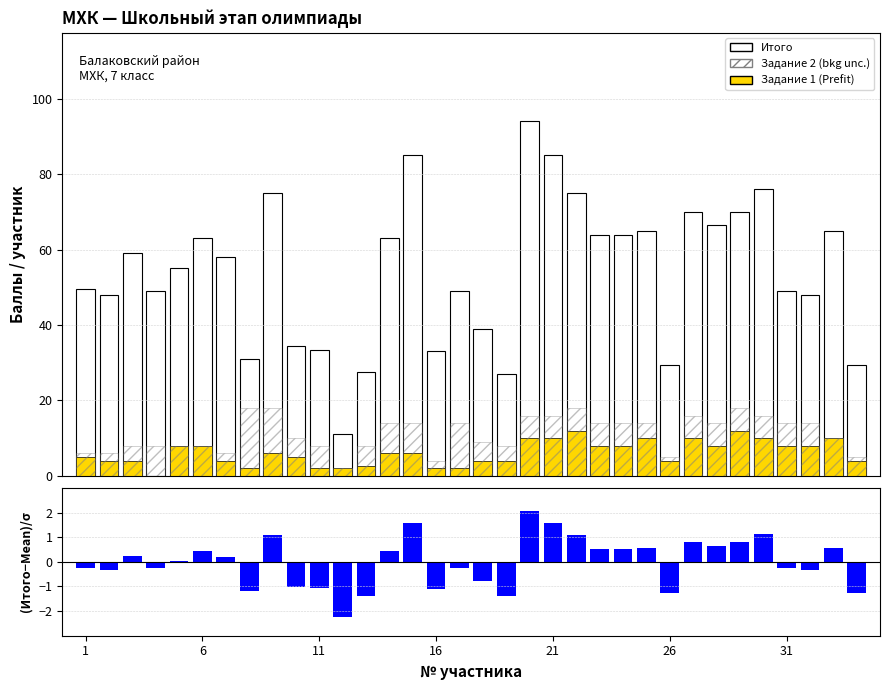

Is it true that Итого equals 31.8 at 31?

False